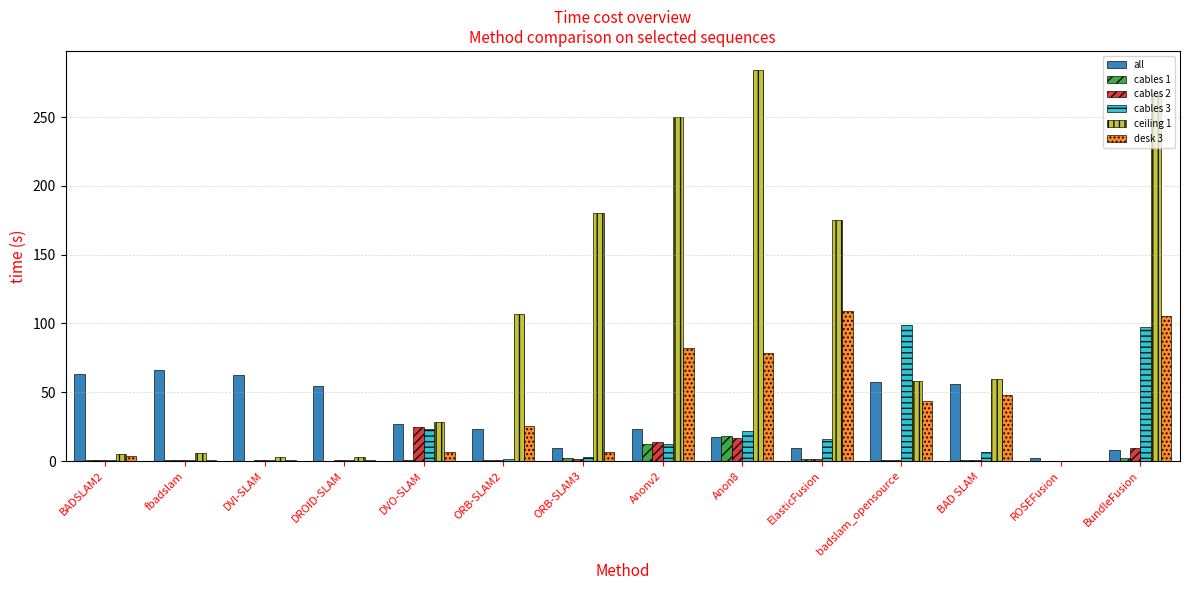

What is the maximum value shown in the chart?

283.8